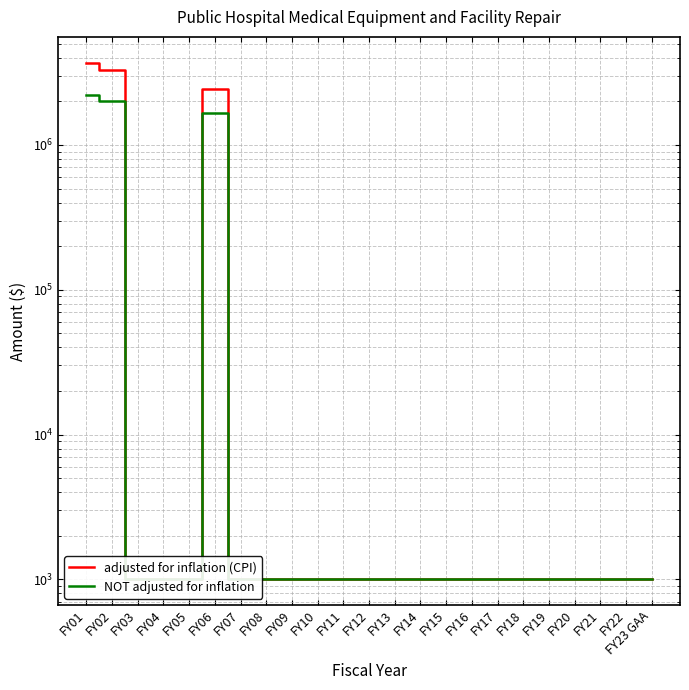

Which series has the largest range (max minus min)?

adjusted for inflation (CPI)